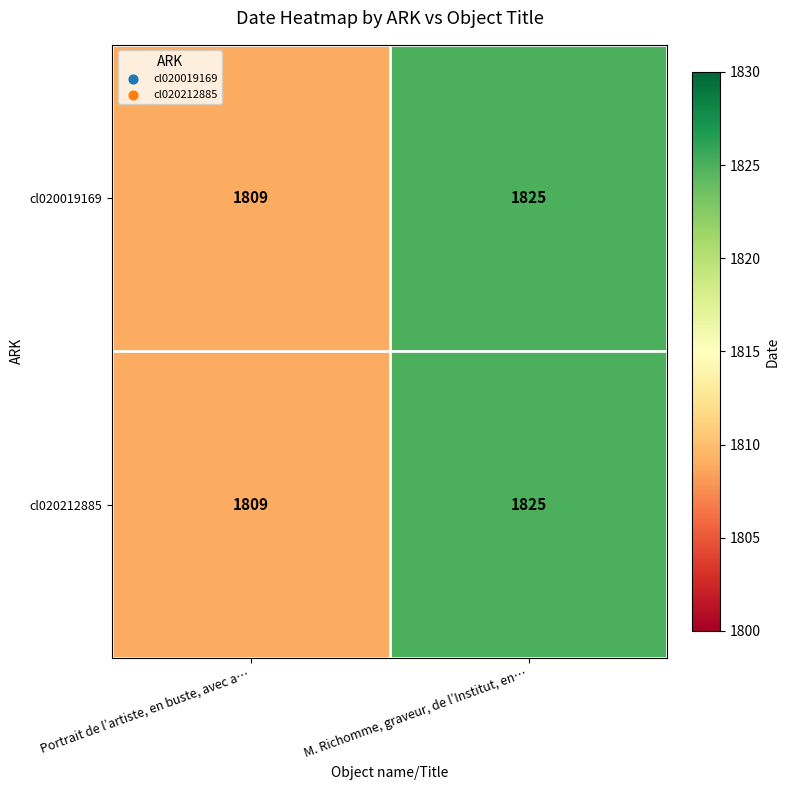

Rank the categories by cl020212885 value from highest to lowest.

M. Richomme, graveur, de l’Institut, en…, Portrait de l’artiste, en buste, avec a…